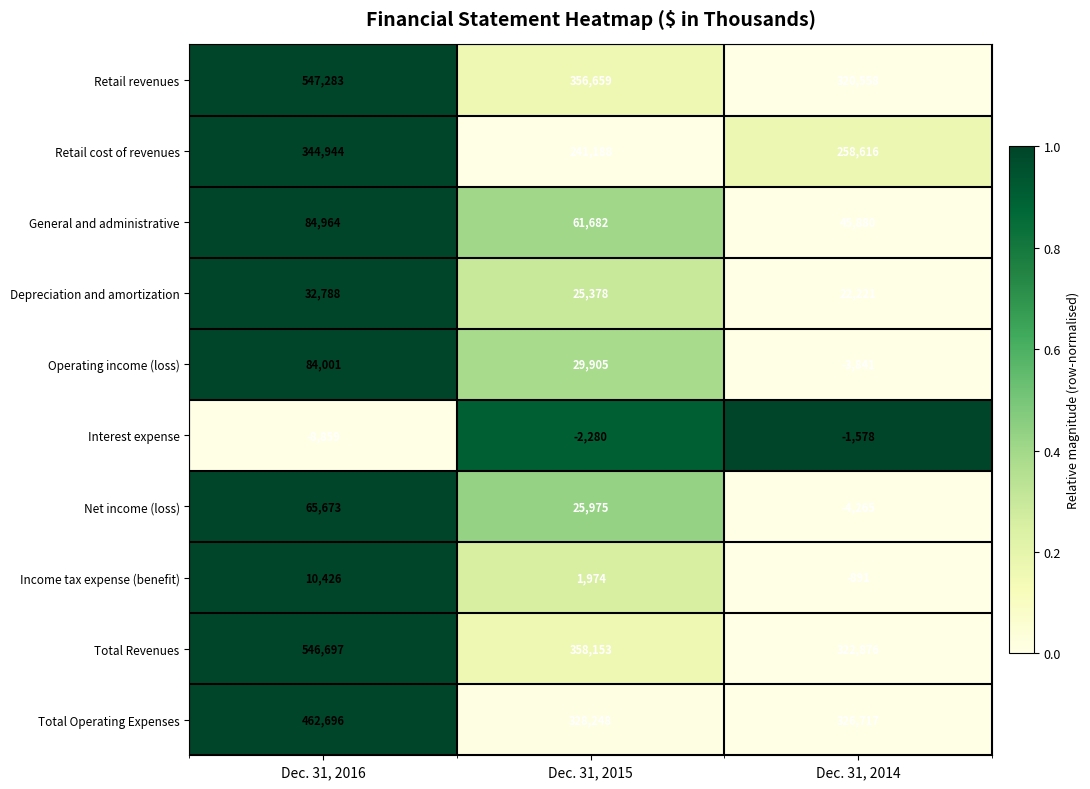

True or false: Operating income (loss) has a value of 135977 at Dec. 31, 2016.

False